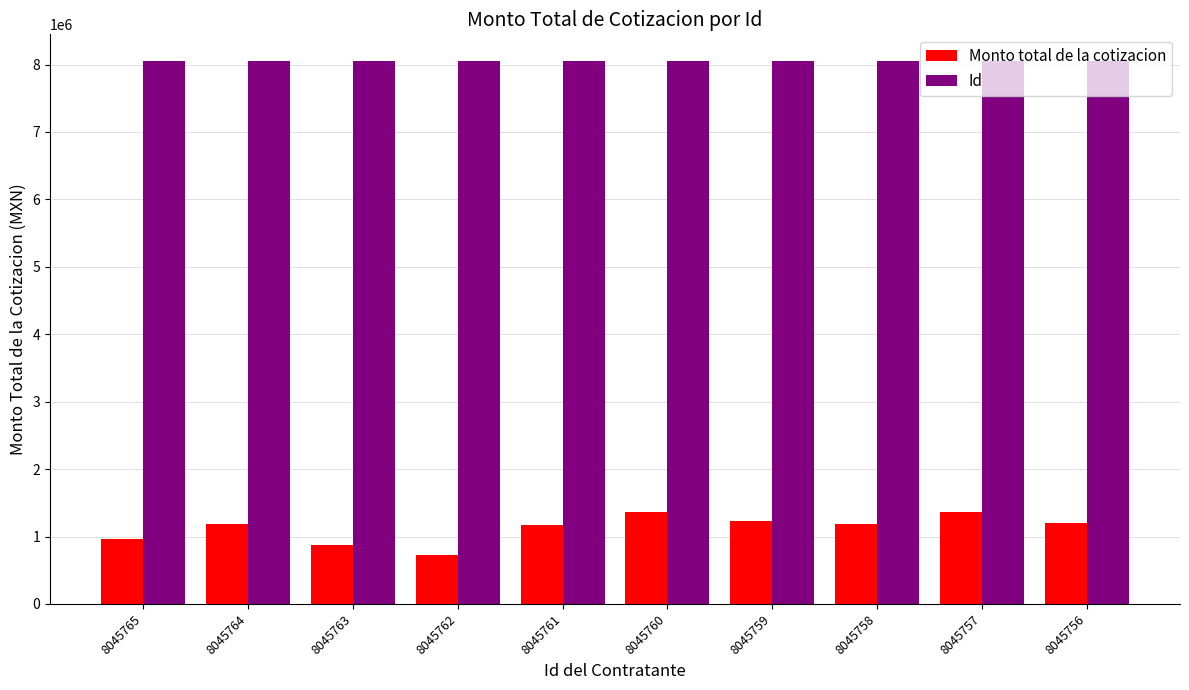

What is the minimum value for Monto total de la cotizacion?

730374.9